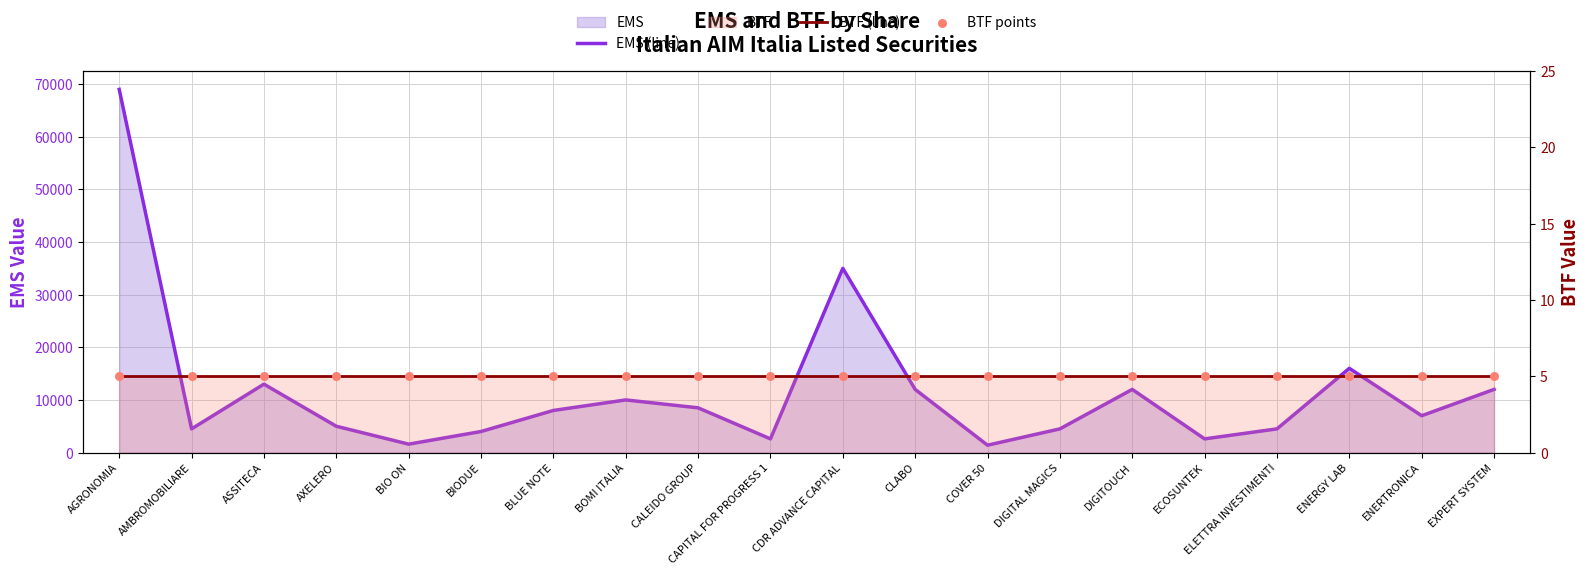

Which series reaches the minimum Y coordinate?

BTF (line)